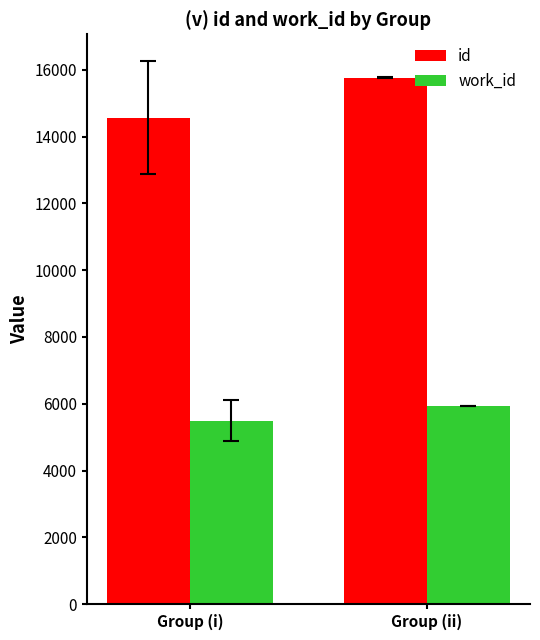

Between Group (i) and Group (ii), which series saw the biggest shift?

id